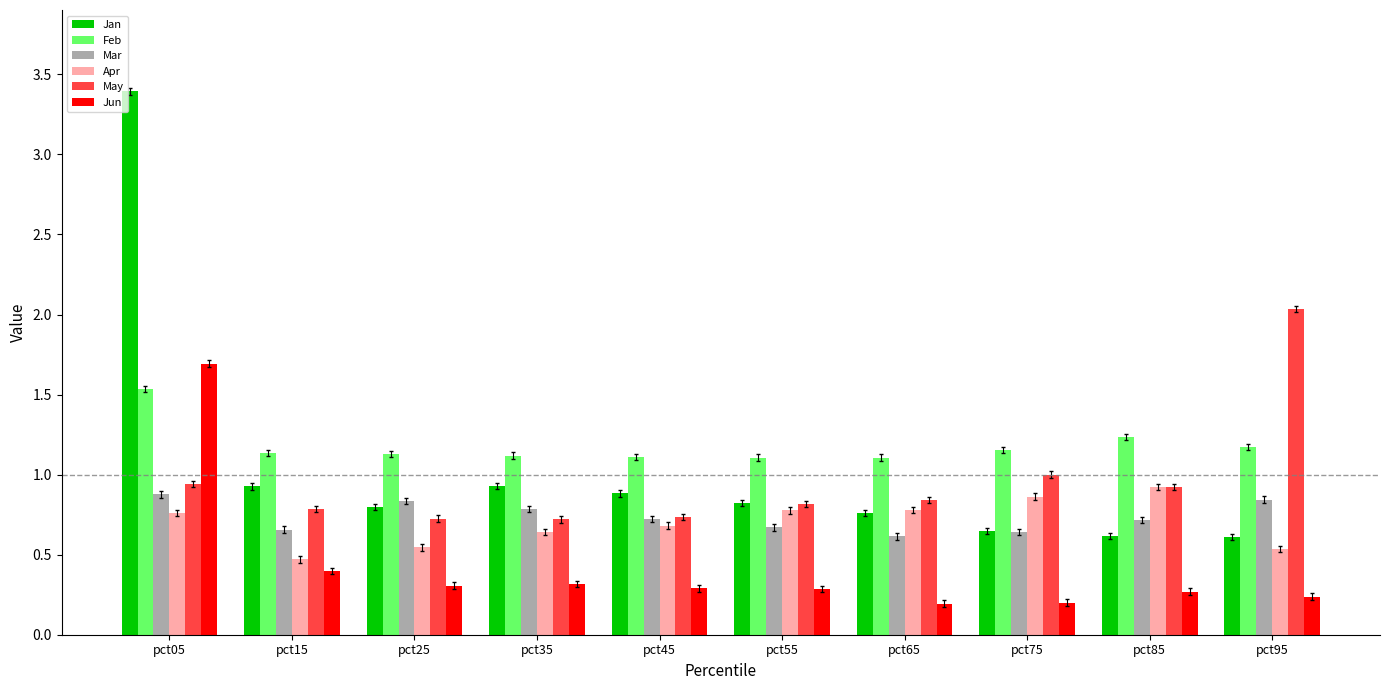

Is the value of Jan at pct45 greater than the value of Feb at pct25?

No